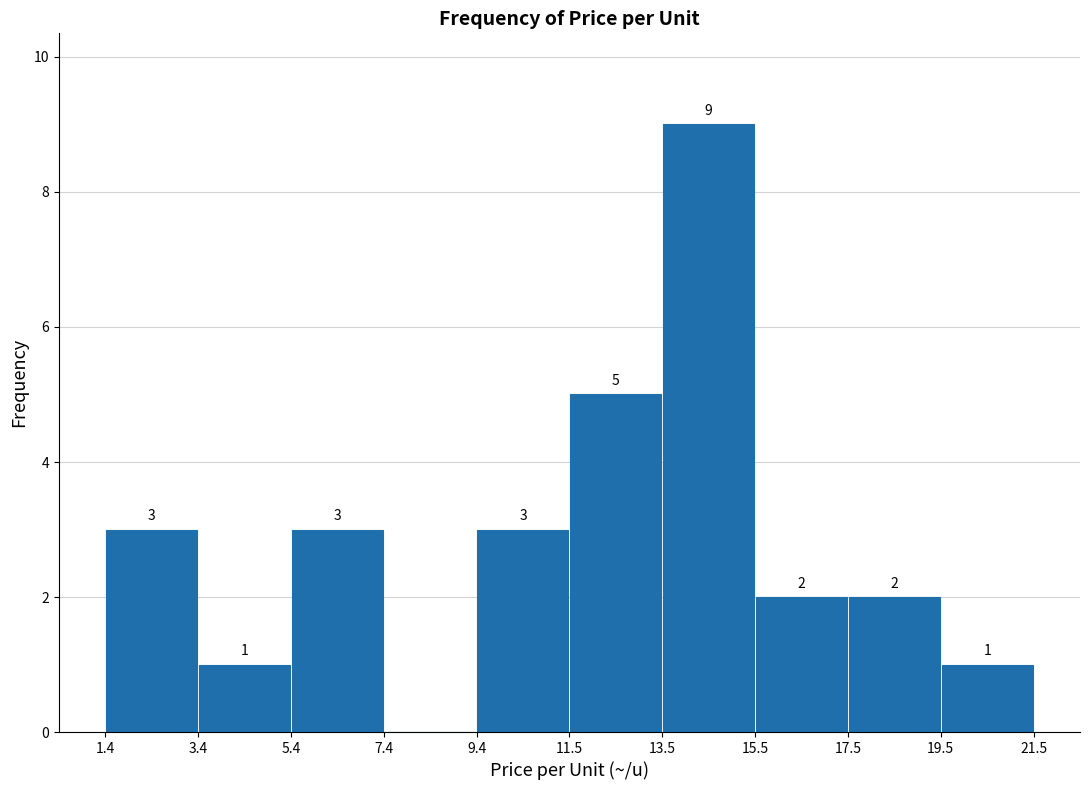

Which range on the x-axis has the tallest bar?

13.5 to 15.5